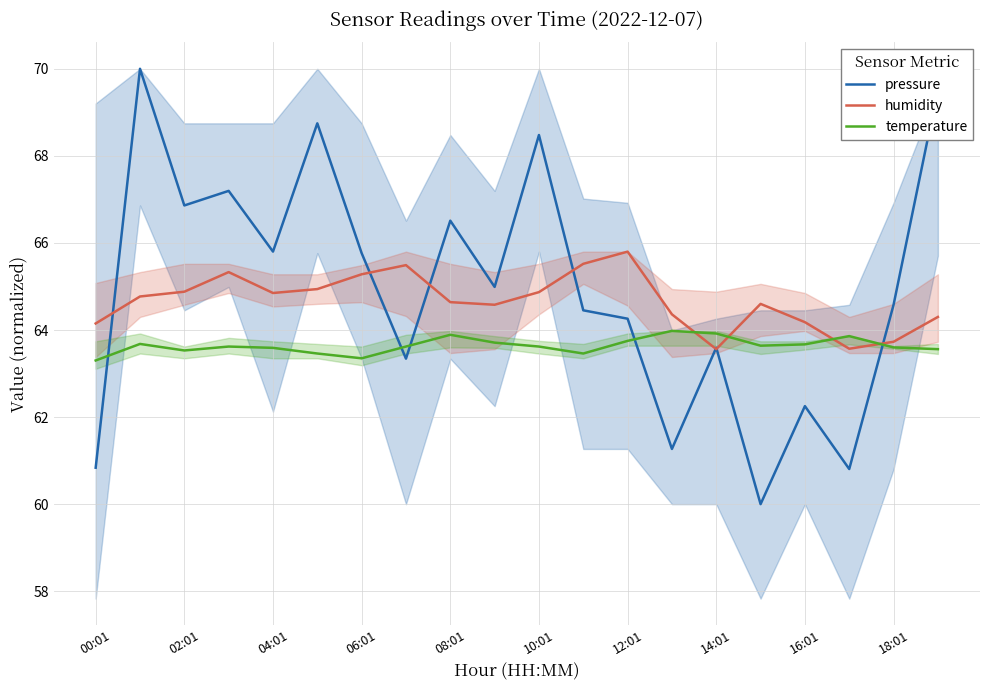

List the series in order of their overall mean, lowest first.

temperature, humidity, pressure